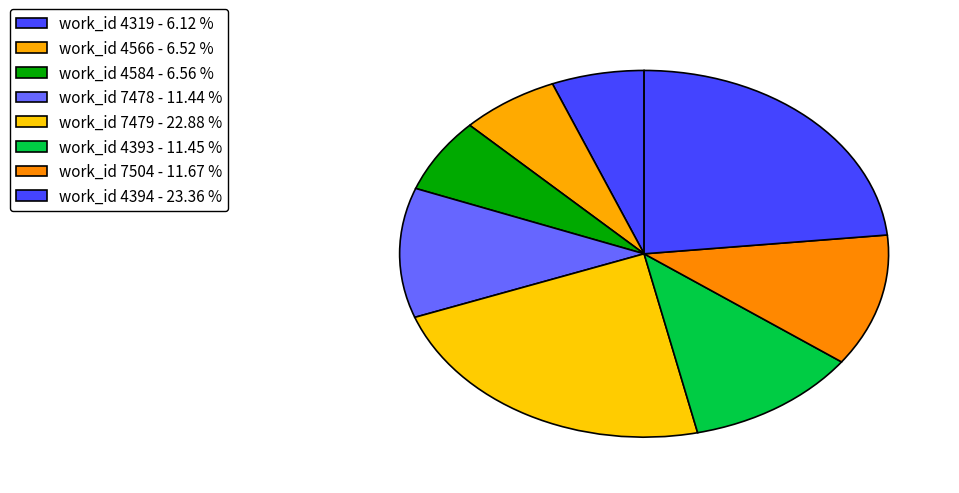

Count the number of slices in the pie.

8